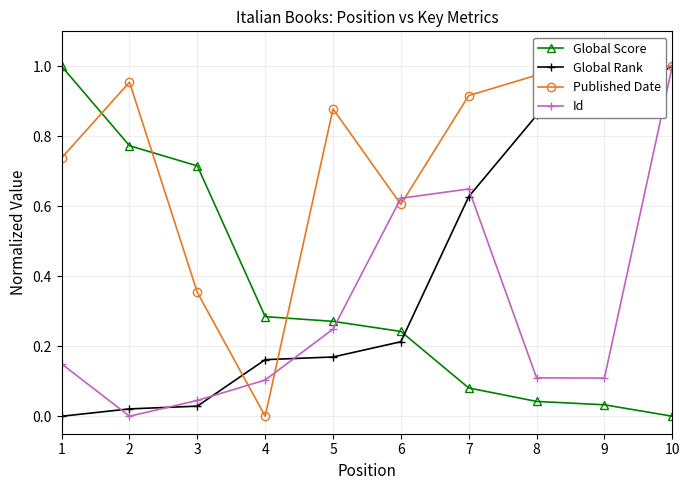

Where is the first local maximum for Id?

7